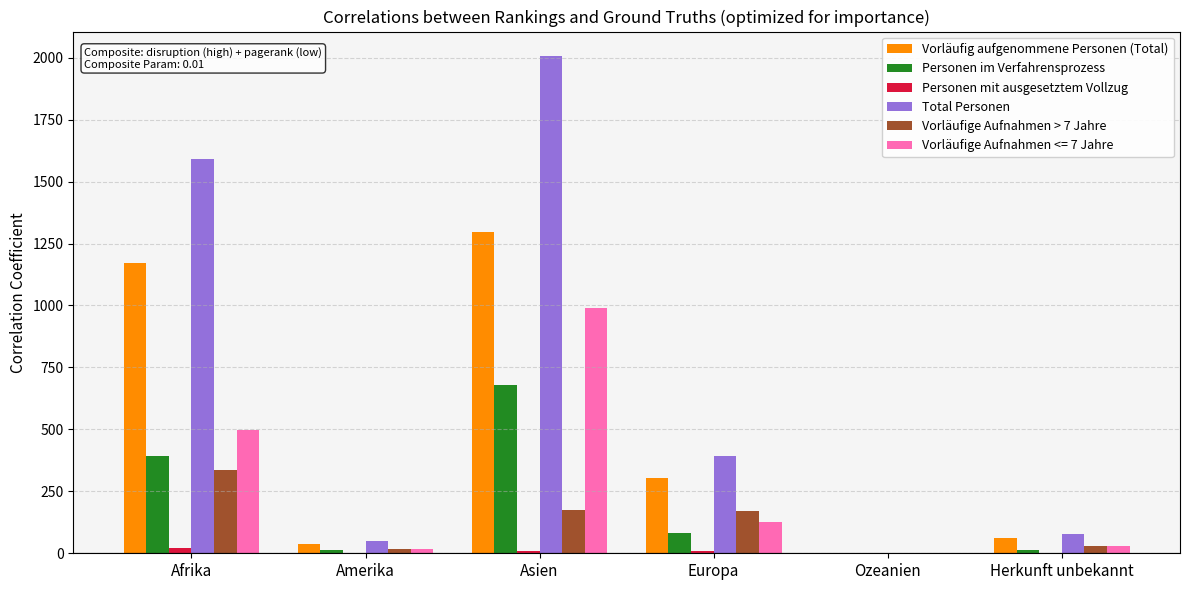

What is the total value across all series at Asien?

5155